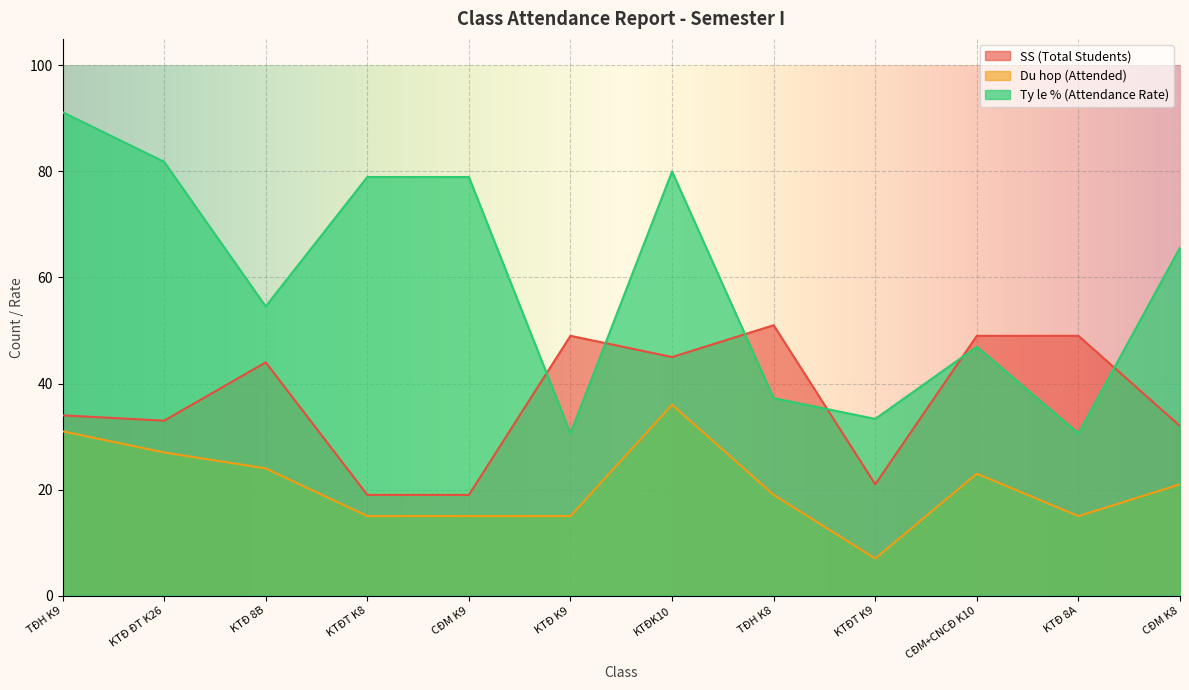

What is the difference between the Du hop (Attended) values at TĐH K8 and CĐM+CNCĐ K10?

4.0